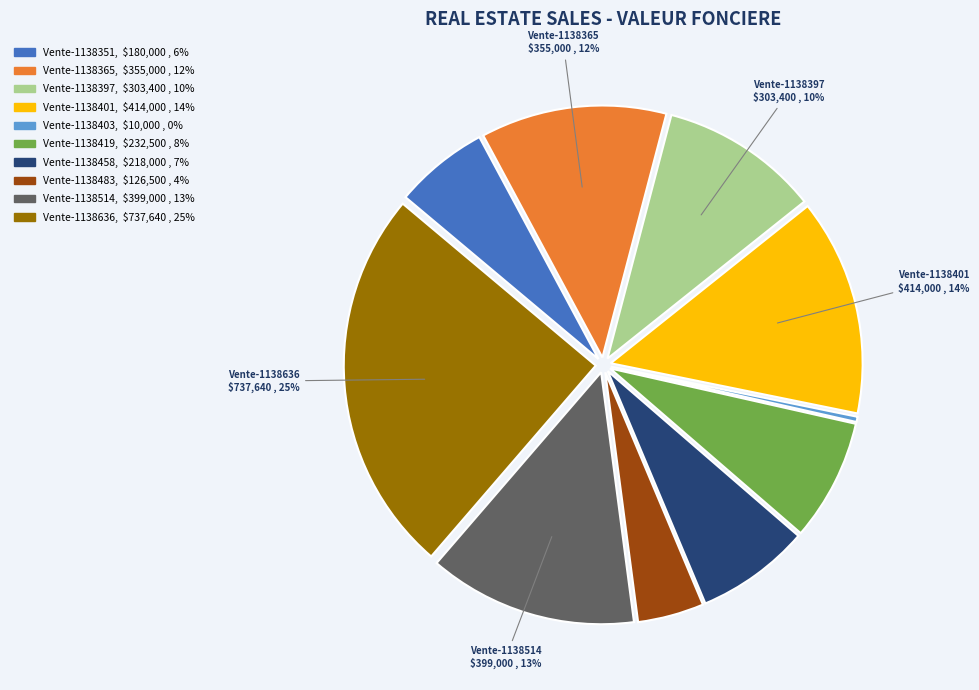

Is it true that Vente-1138351 is 6% of the pie?

True